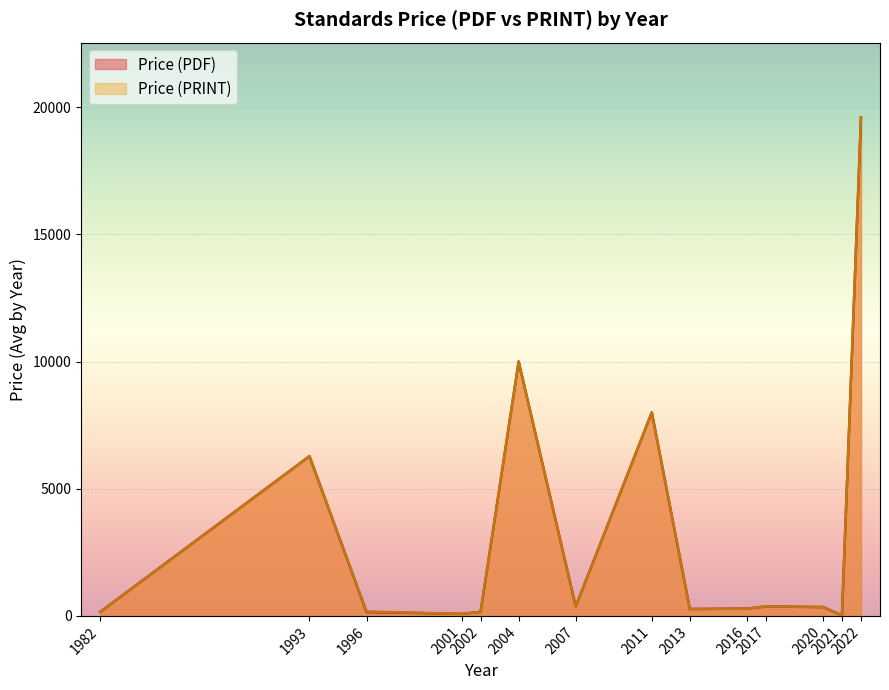

What is the minimum value shown in the chart?

20